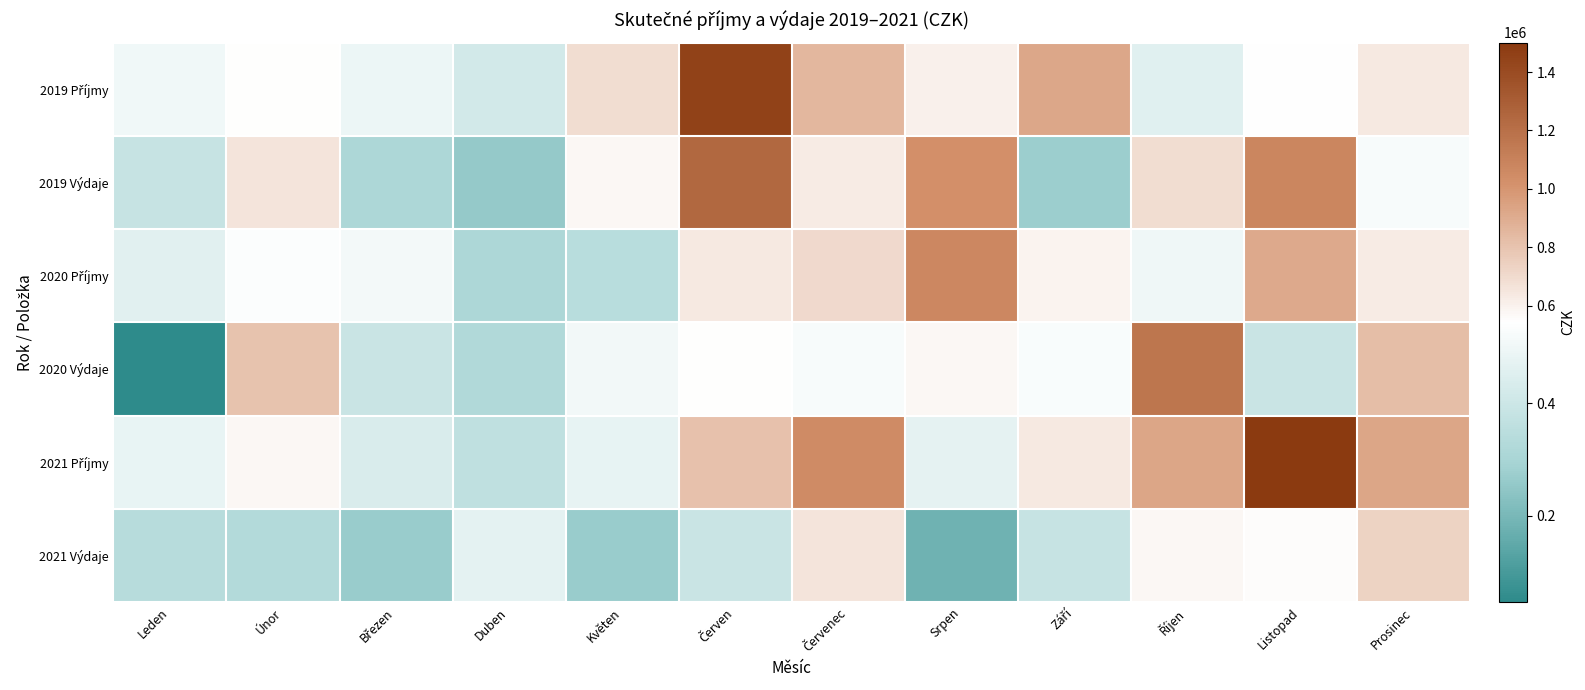

At Listopad, list the series in order from largest to smallest.

2021 Příjmy, 2019 Výdaje, 2020 Příjmy, 2021 Výdaje, 2019 Příjmy, 2020 Výdaje